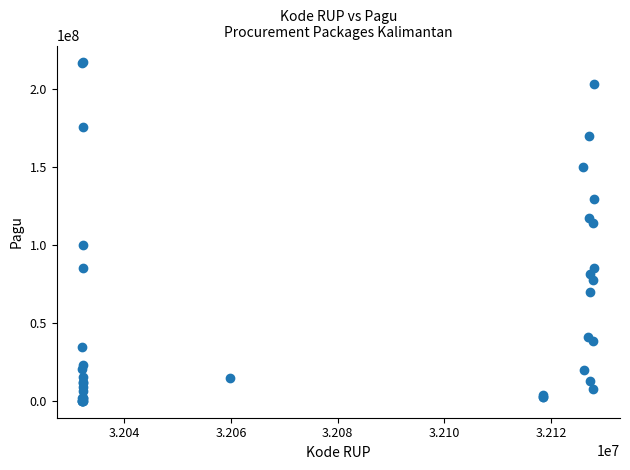

What Y value in the scatter plot is closest to 108830000?

114296000